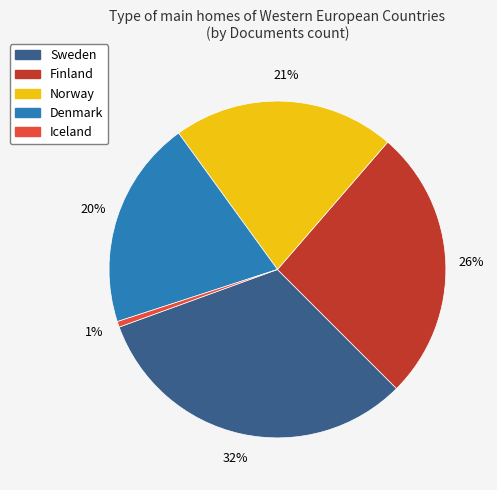

The Norway slice represents 21% of the pie. True or false?

True